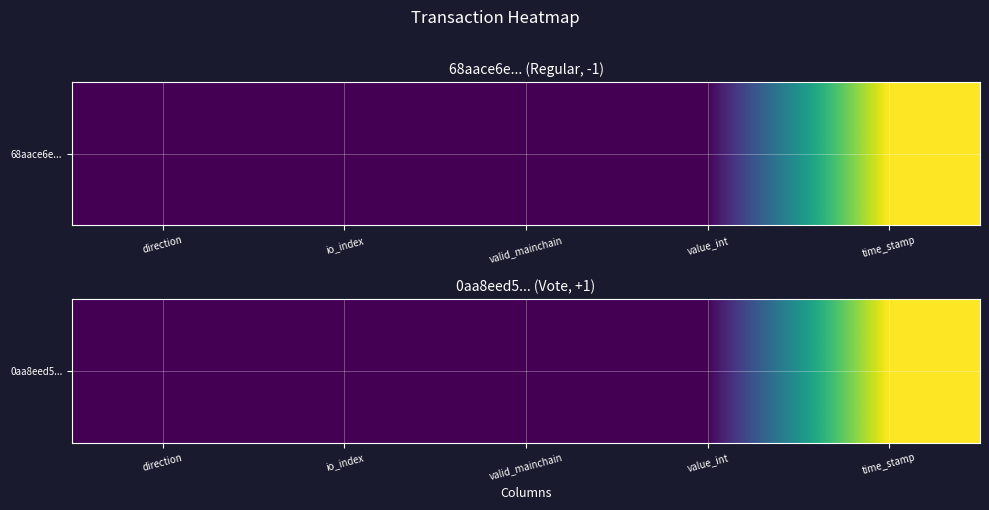

What is the average value?

315137861